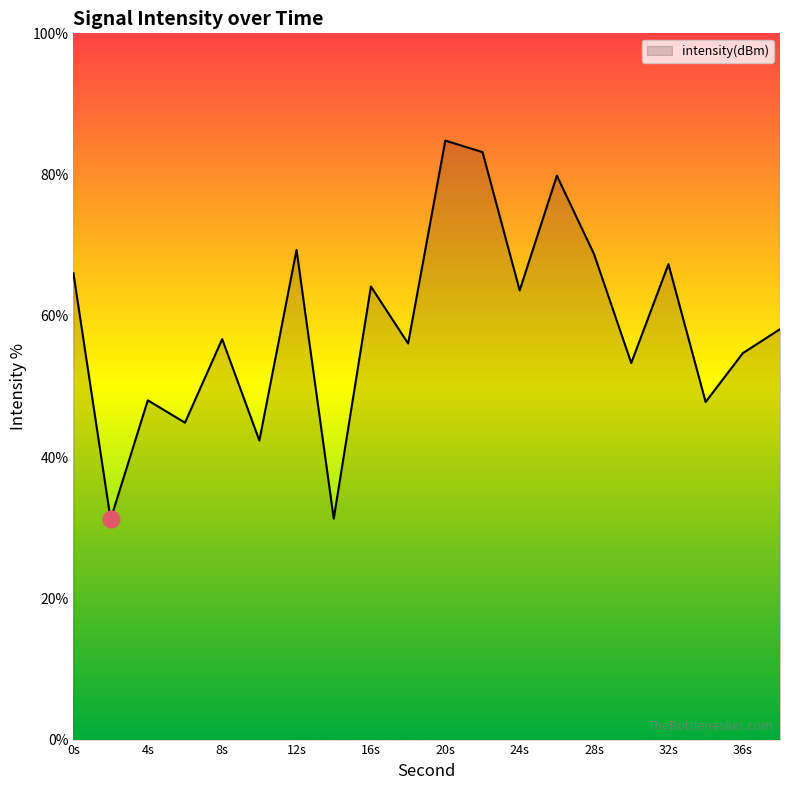

What is the maximum value shown in the chart?

84.8